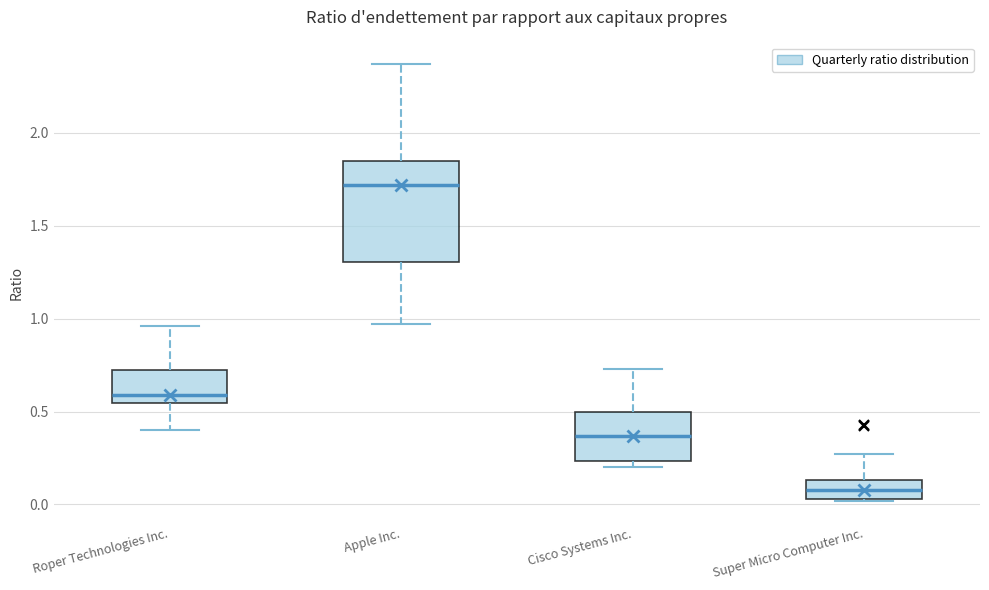

Comparing the boxes themselves (not the whiskers), which one is the tallest?

Apple Inc.